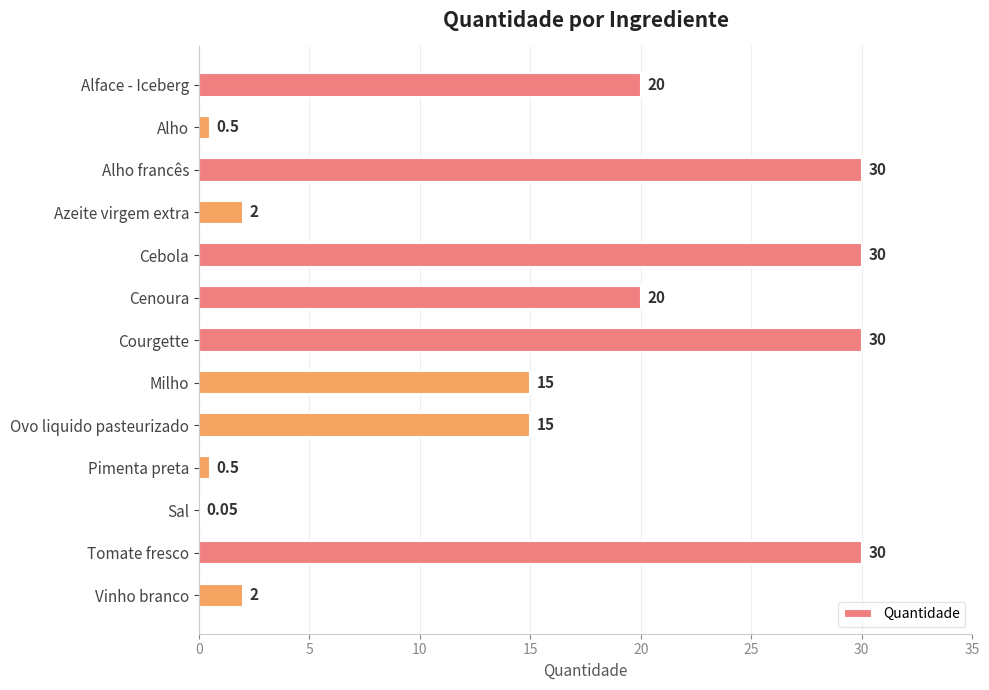

What is the change in value from Cebola to Cenoura?

-10.0